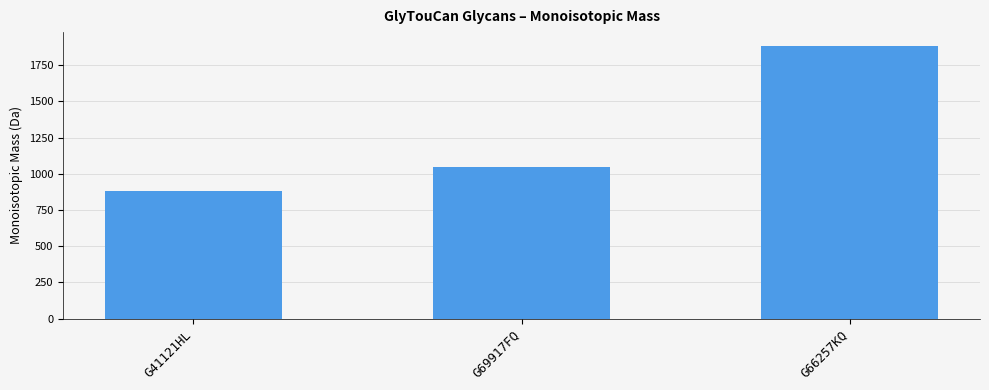

List the labels in order of value, smallest first.

G41121HL, G69917FQ, G66257KQ